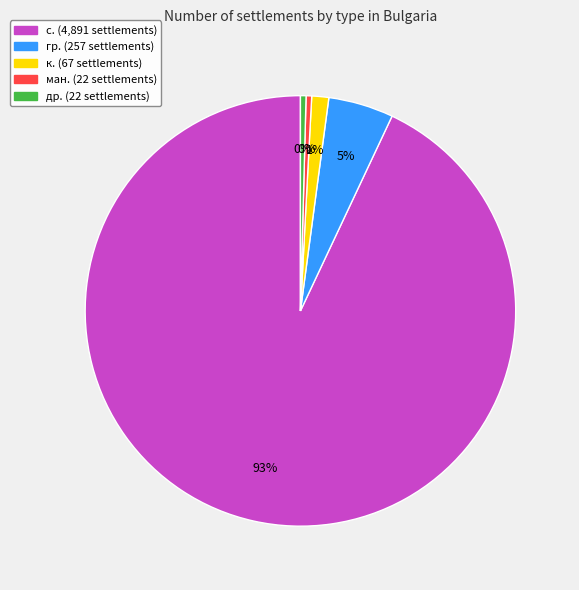

Is there a majority slice in this chart?

Yes